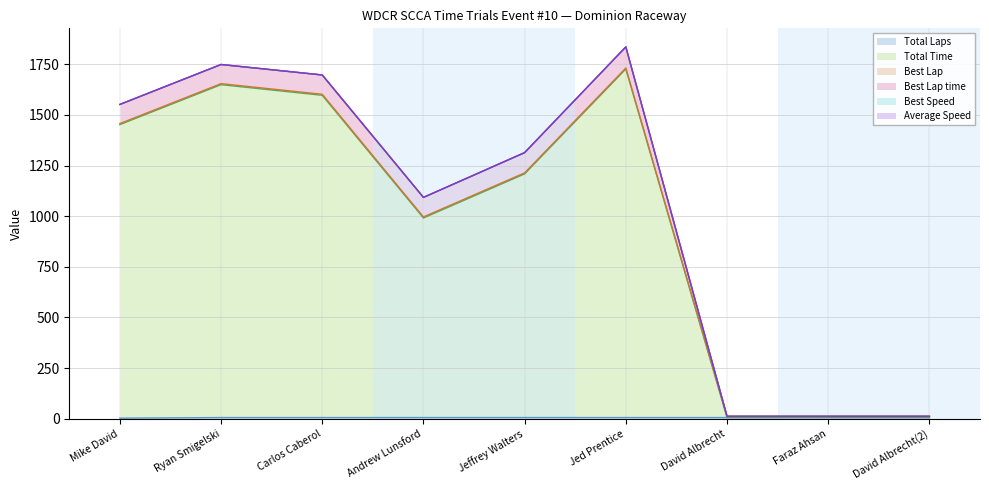

At which label is Best Lap closest to 5?

Mike David